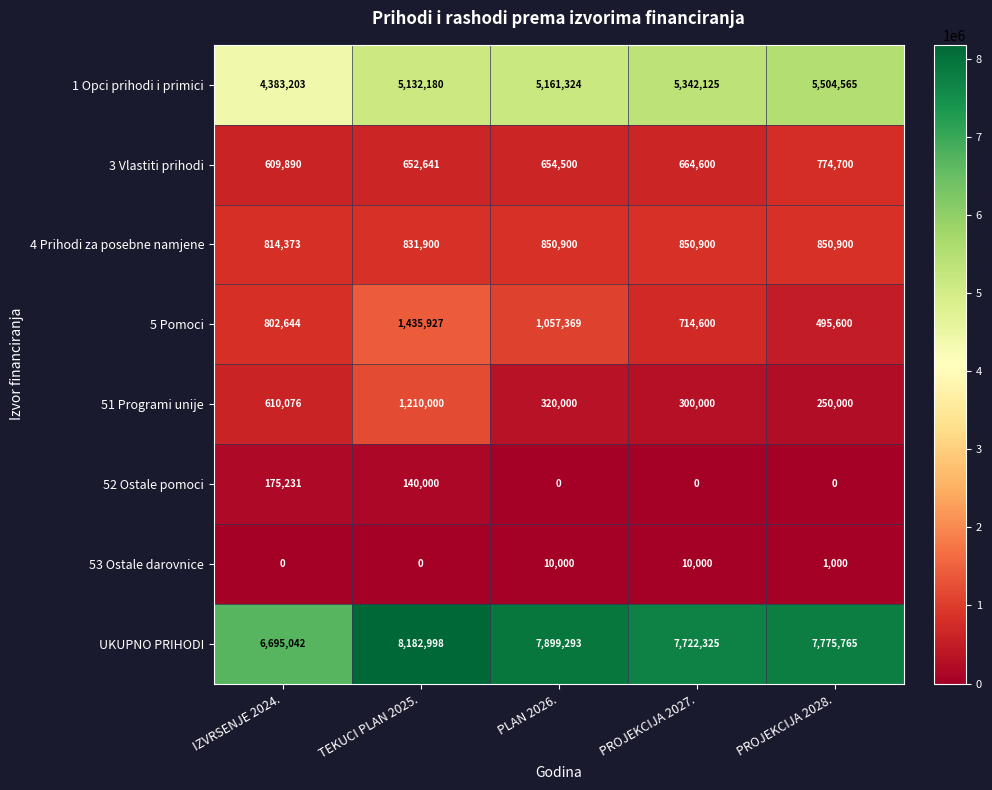

Rank the series by their maximum value, from highest to lowest.

UKUPNO PRIHODI, 1 Opci prihodi i primici, 5 Pomoci, 51 Programi unije, 4 Prihodi za posebne namjene, 3 Vlastiti prihodi, 52 Ostale pomoci, 53 Ostale darovnice